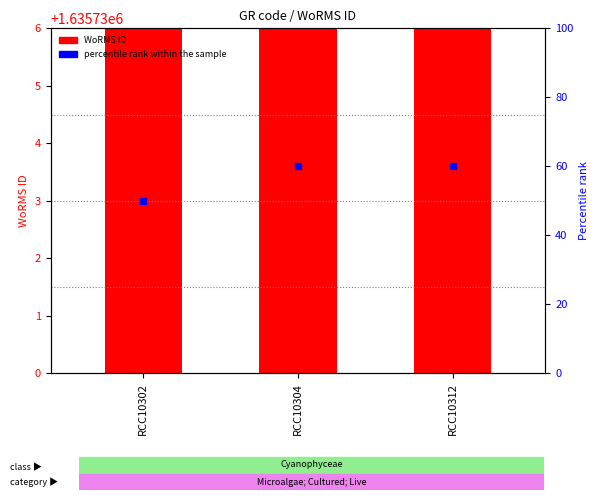

Which series has the largest total across all categories?

WoRMS ID